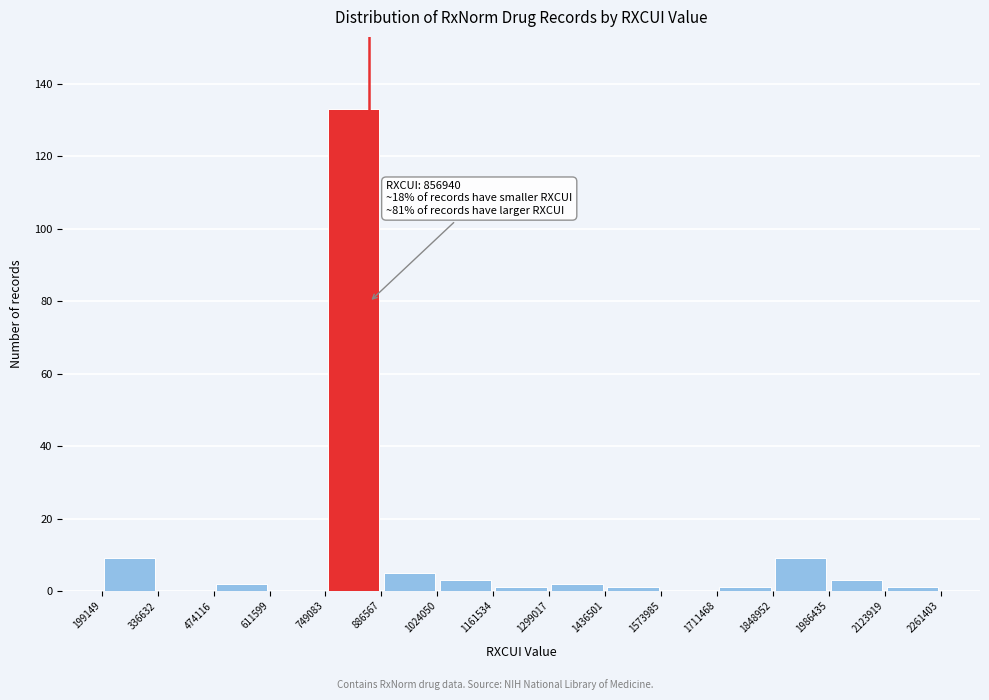

Which range on the x-axis has the tallest bar?

749083 to 886567